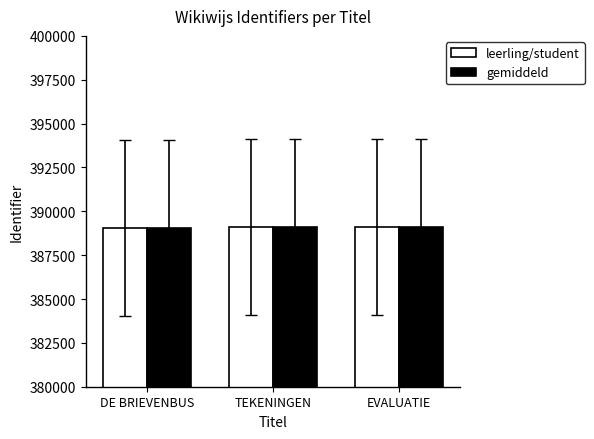

True or false: leerling/student has a value of 692997 at EVALUATIE.

False